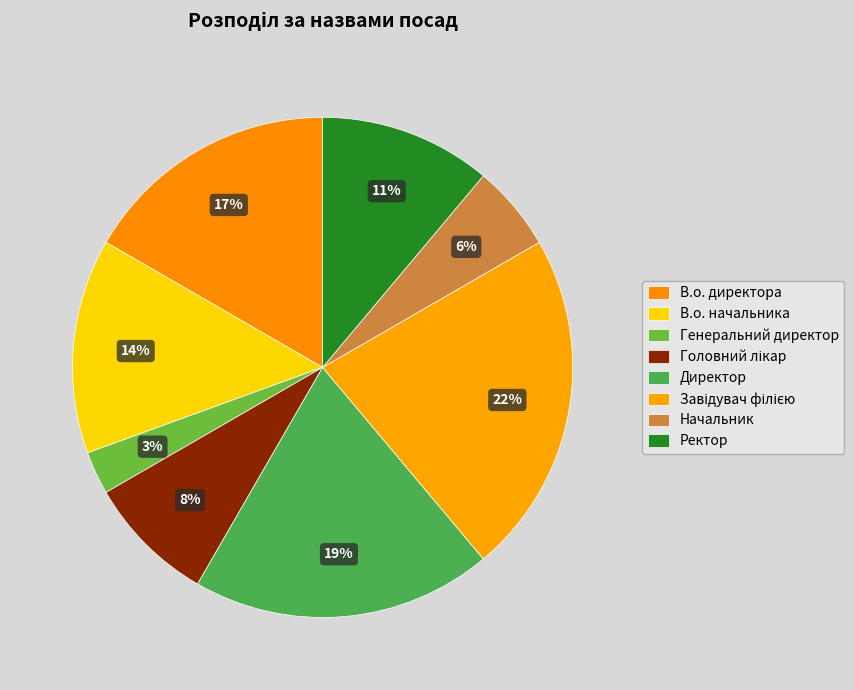

Which category has the biggest portion of the pie?

Завідувач філією